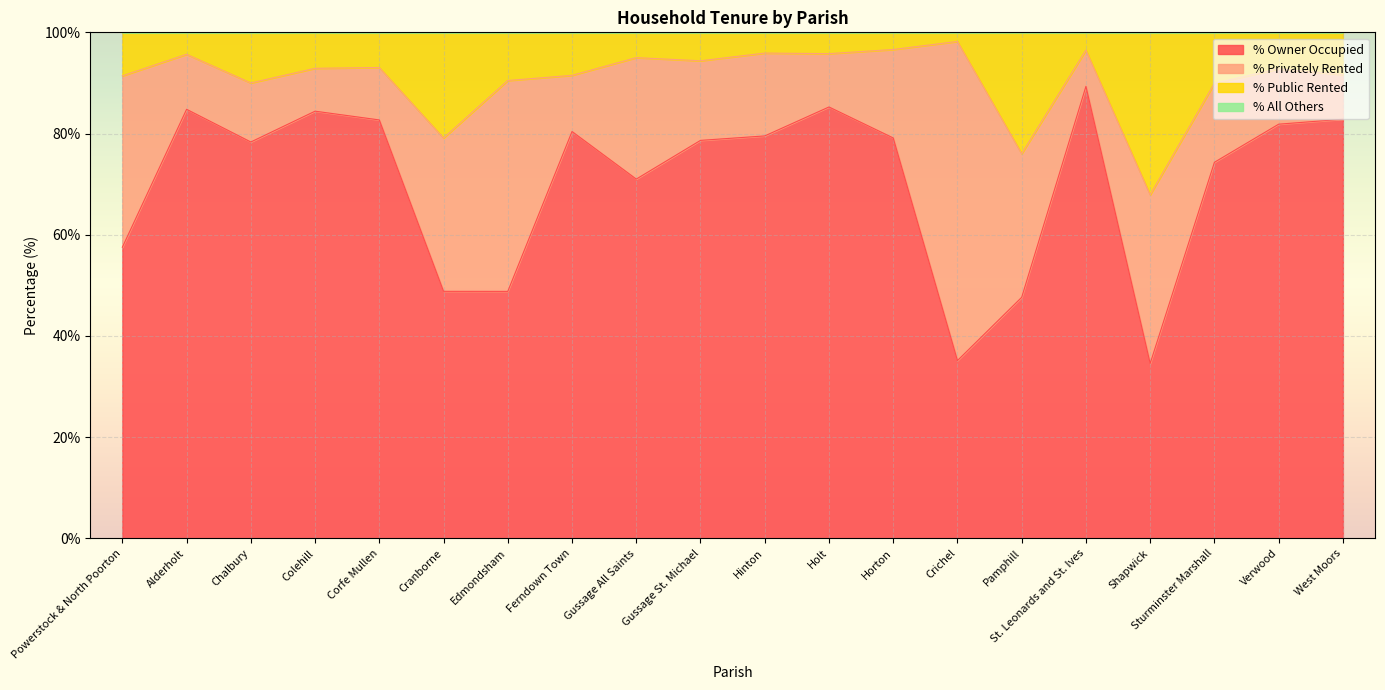

Which category has the highest value in the % Owner Occupied series?

St. Leonards and St. Ives